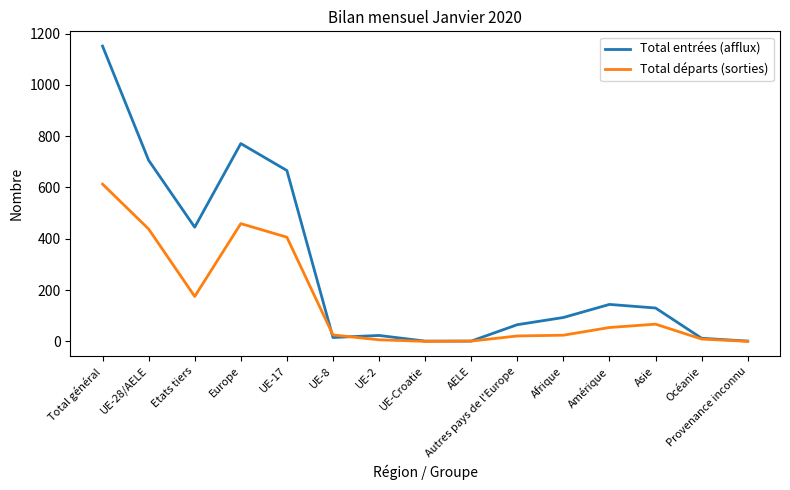

Is it true that Total départs (sorties) equals 613 at Total général?

True